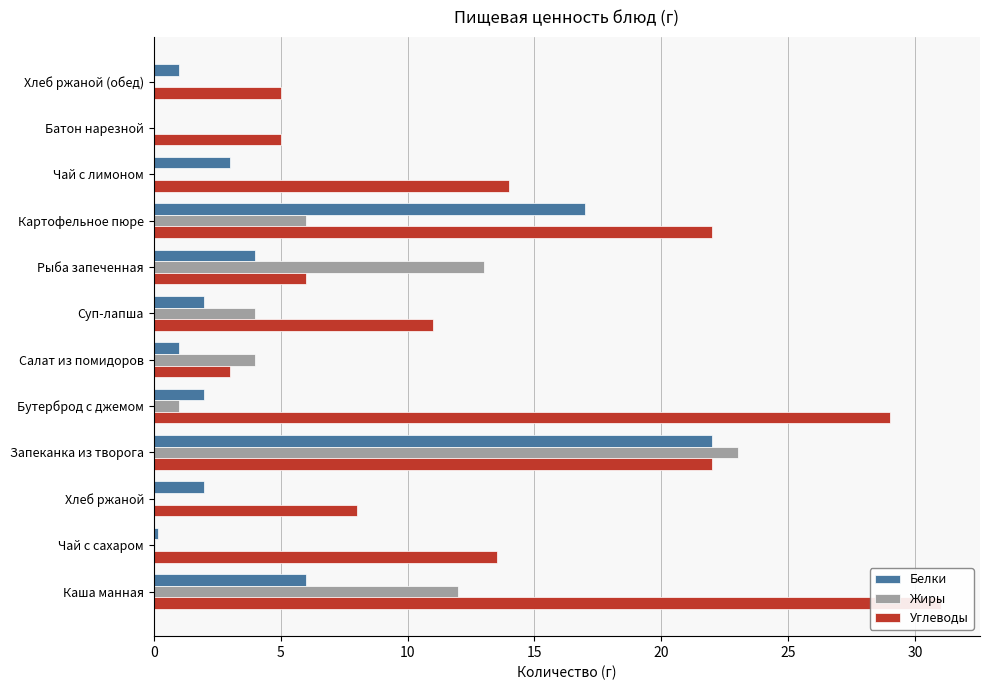

List the series in order of their peak value, lowest first.

Белки, Жиры, Углеводы